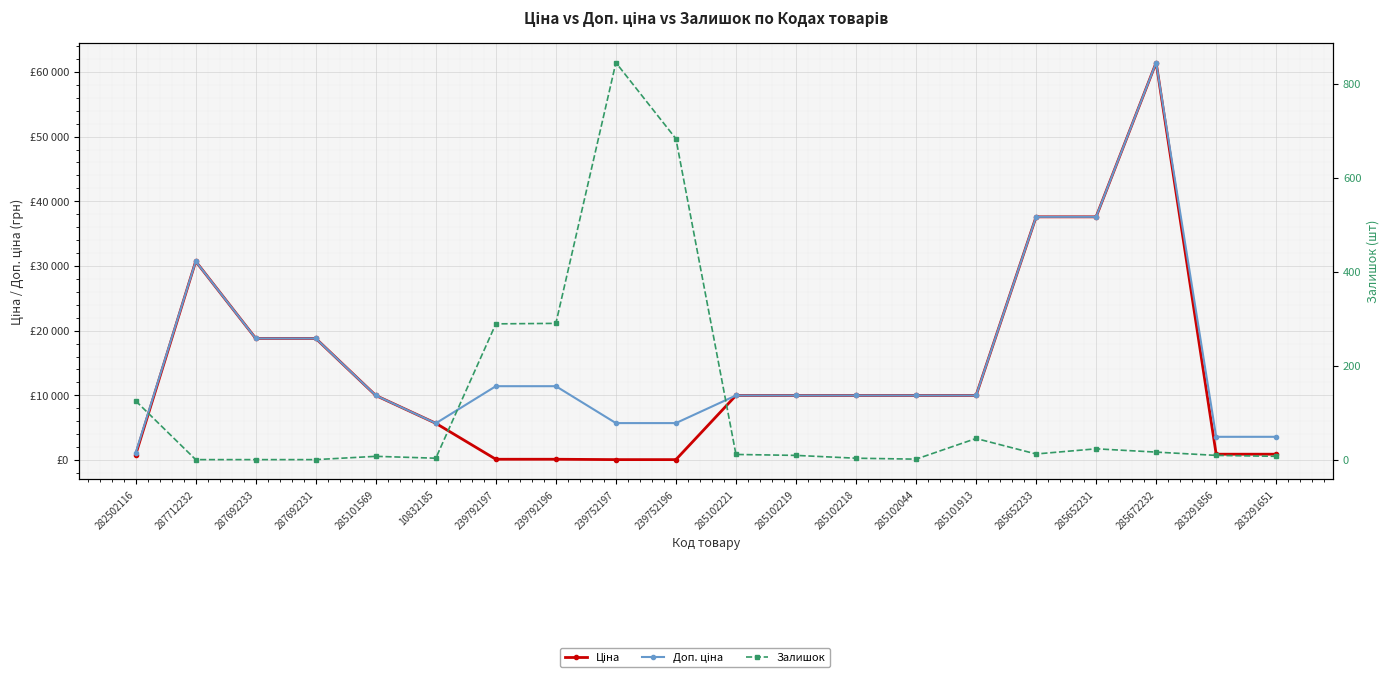

What is the label of the 15th point from the left?

285101913